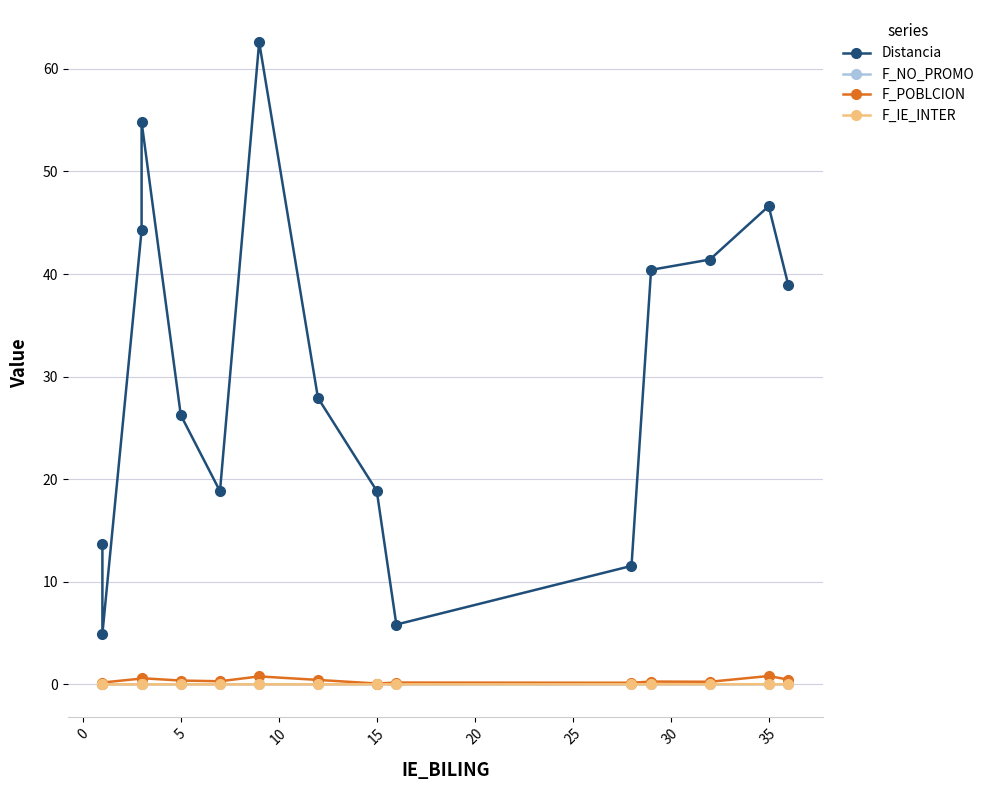

True or false: F_POBLCION and F_NO_PROMO intersect in this chart.

False